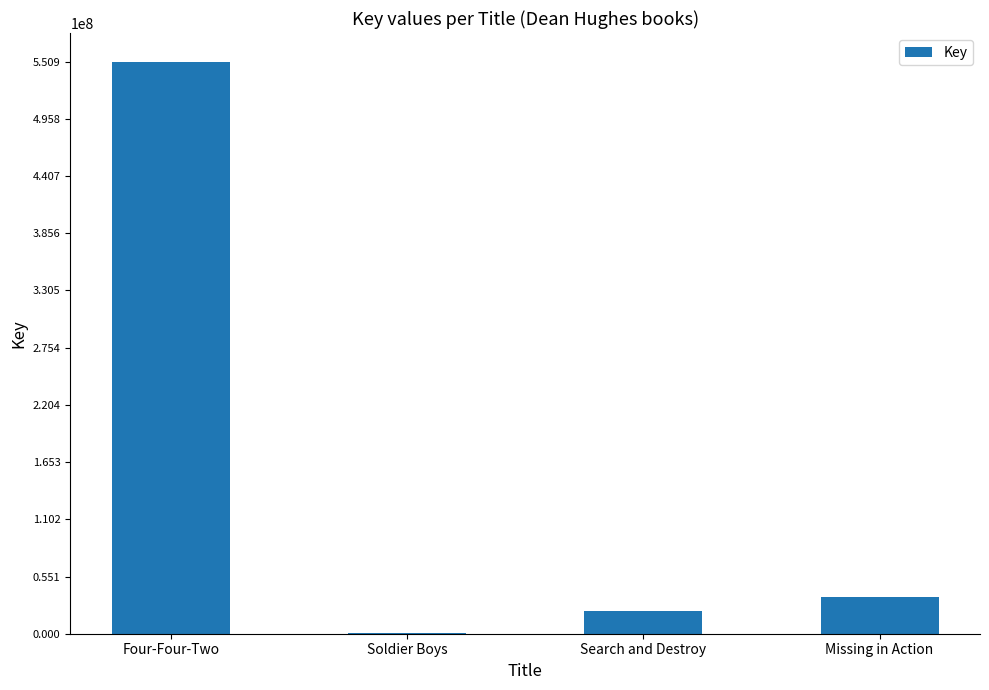

True or false: the data shows 35437396 at Missing in Action.

True